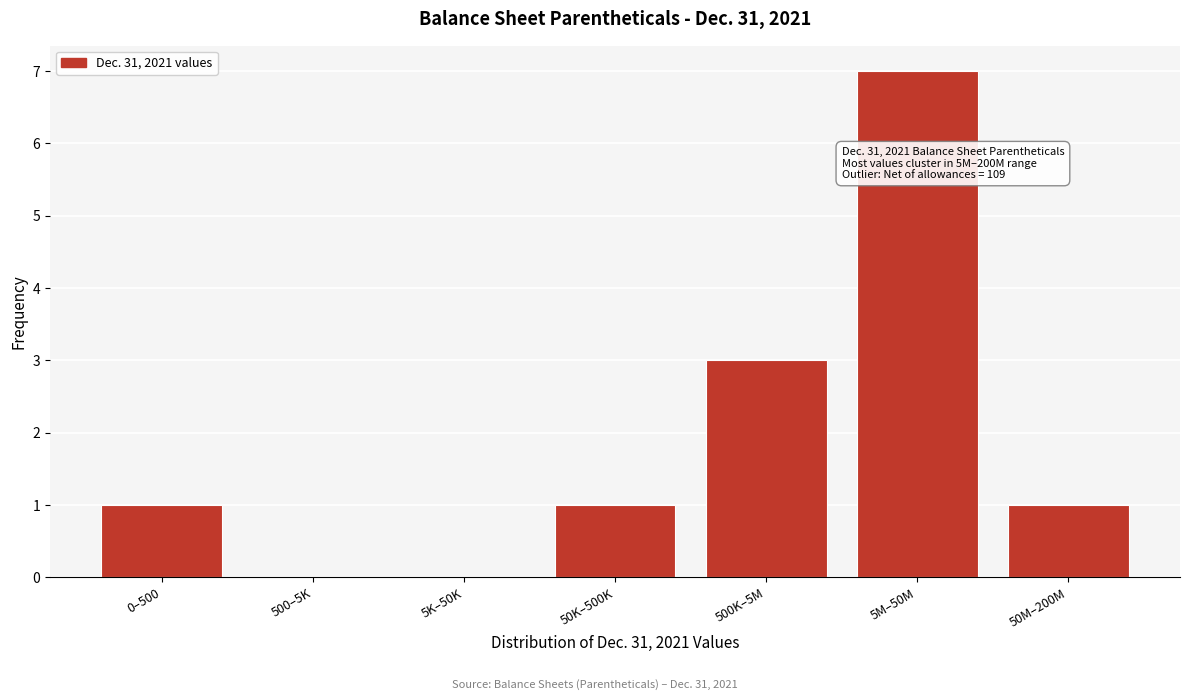

Reading left to right, what are all the values shown in this chart?

0–500=1	500–5K=0	5K–50K=0	50K–500K=1	500K–5M=3	5M–50M=7	50M–200M=1